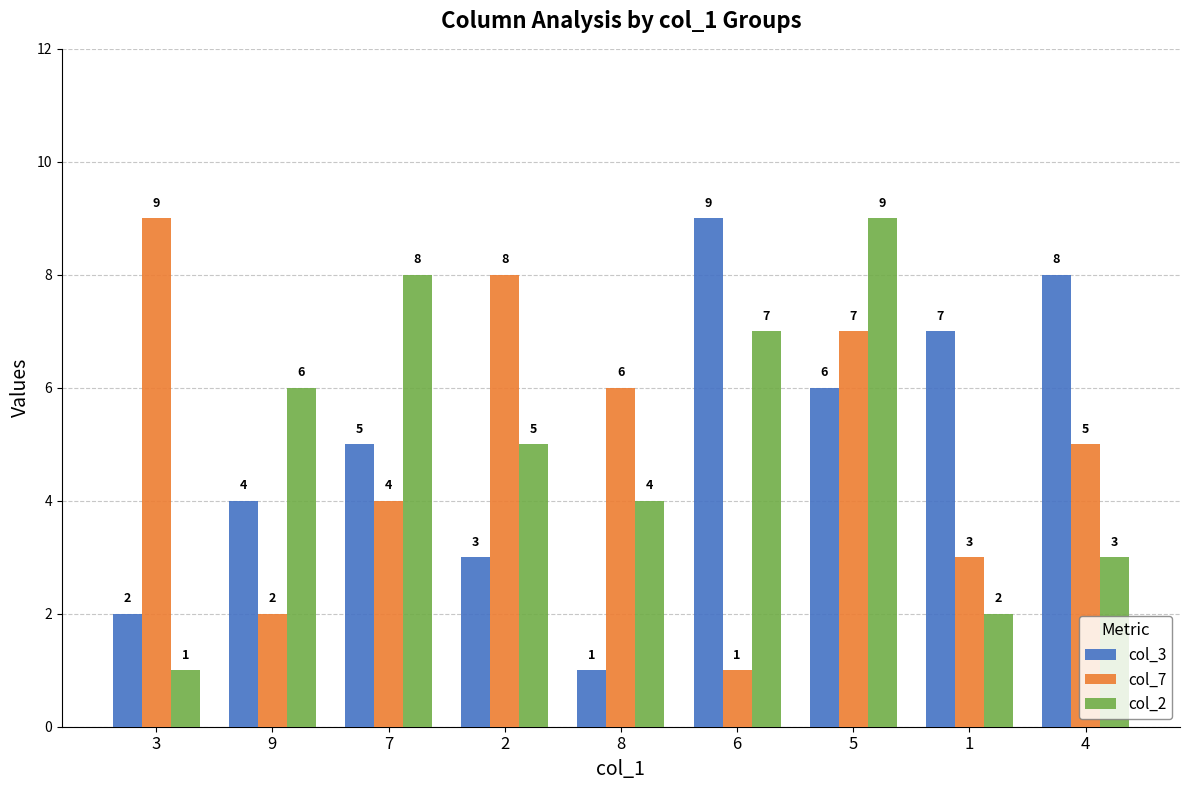

What is the difference between the second highest and second lowest values in the col_3 series?

6